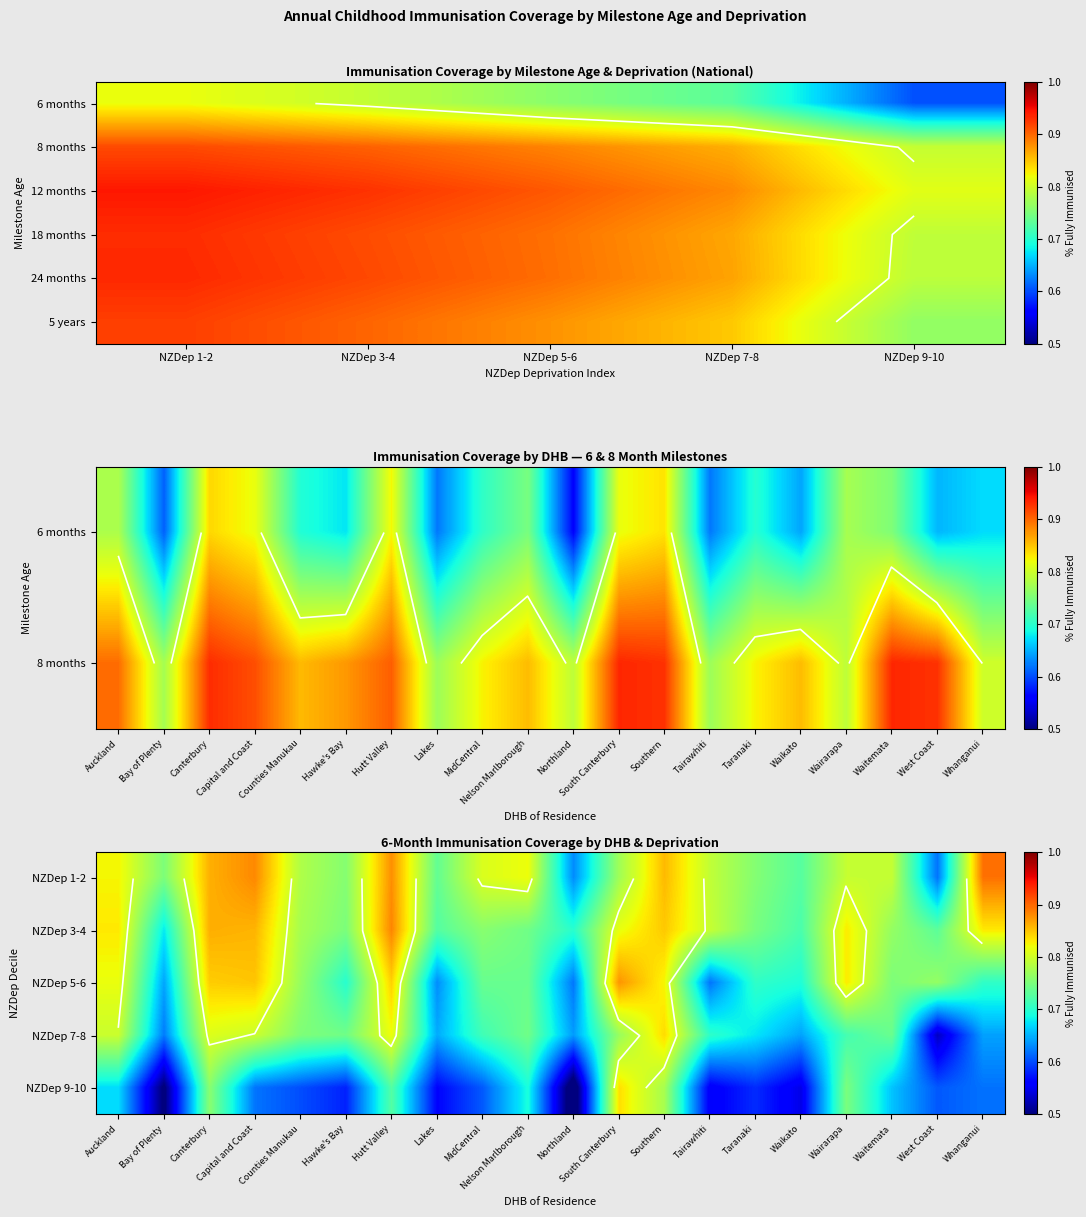

Is the value of 5 years at NZDep 3-4 greater than the value of 24 months at NZDep 7-8?

Yes